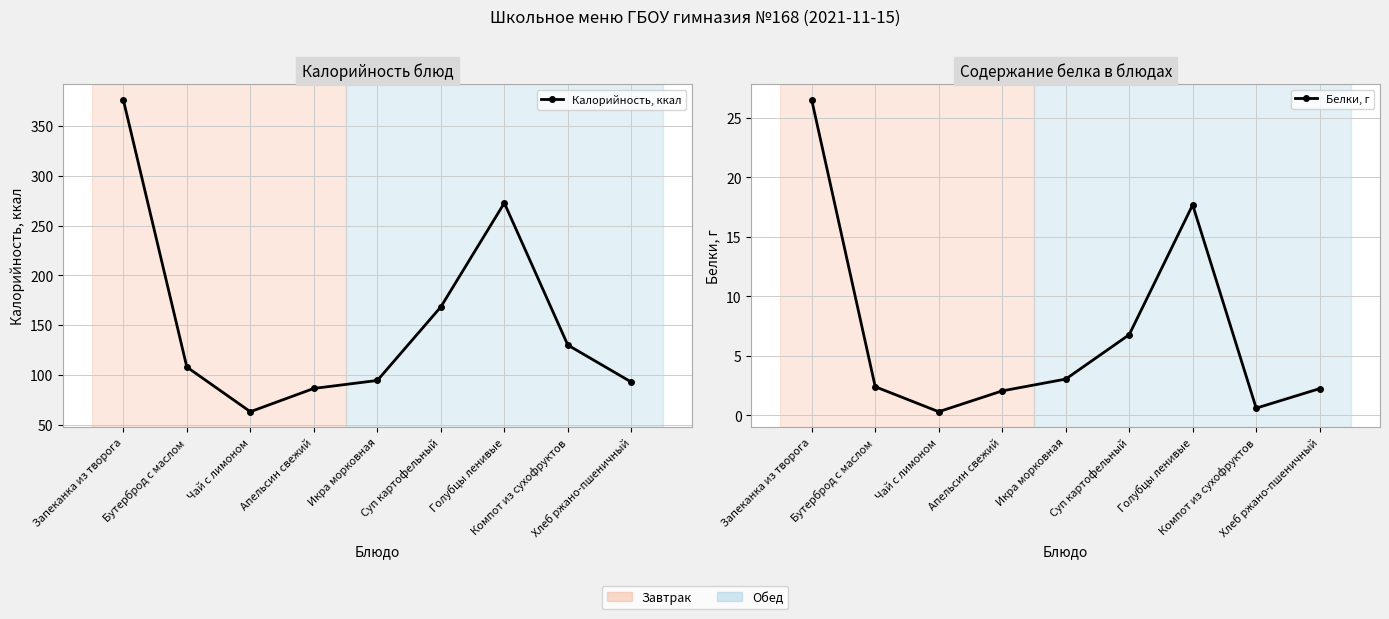

What position from the left is Чай с лимоном?

3